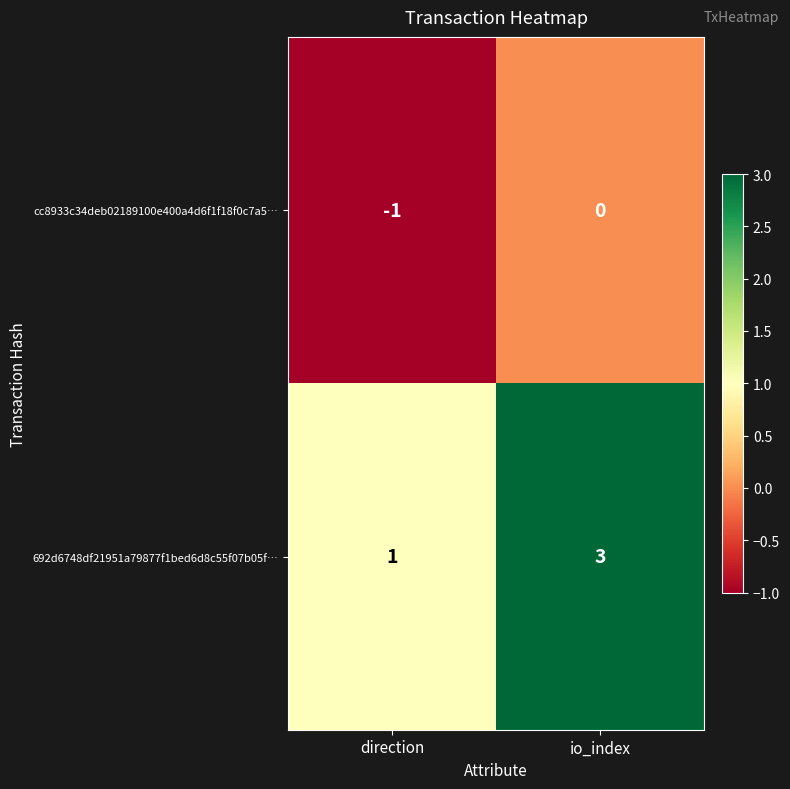

At which category does the chart reach its minimum across all series?

direction